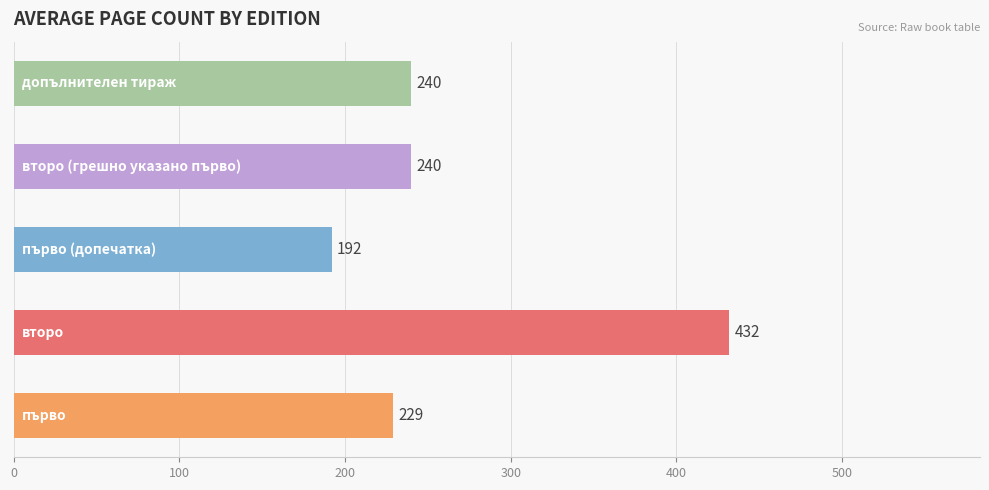

What is the sum of all values?

1333